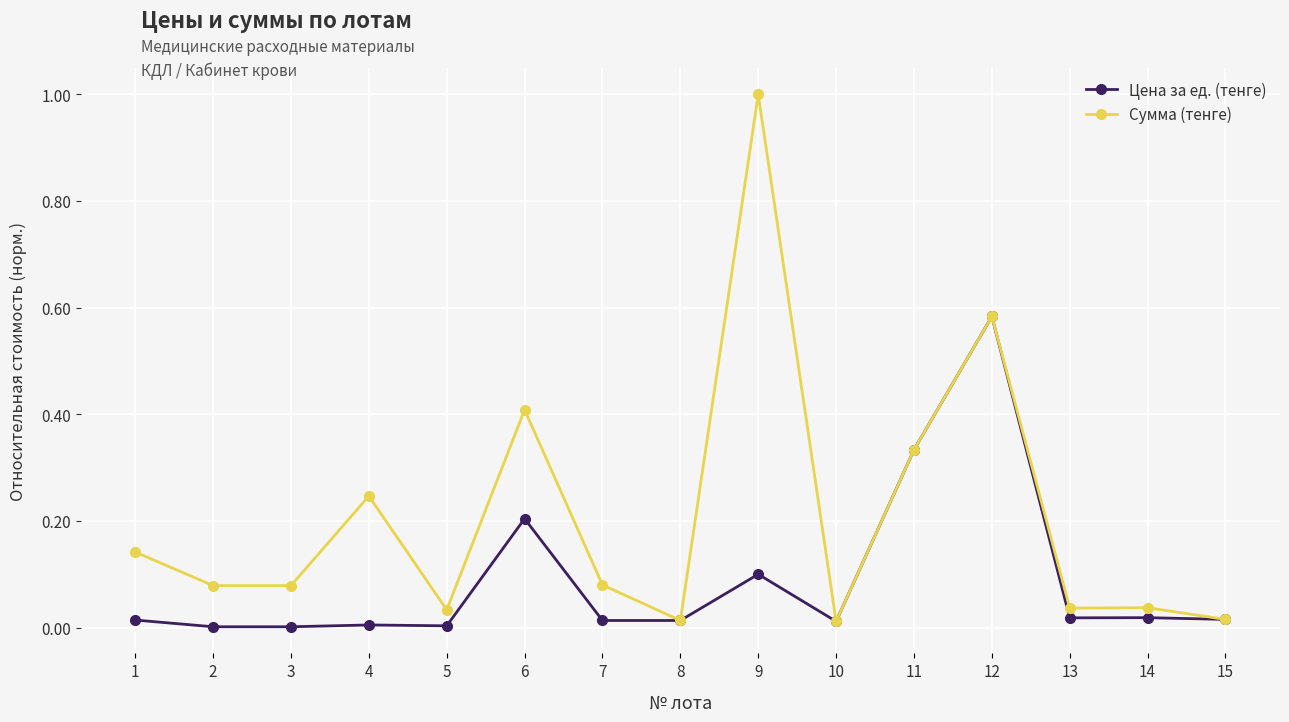

Between 12 and 14, which series saw the biggest shift?

Цена за ед. (тенге)